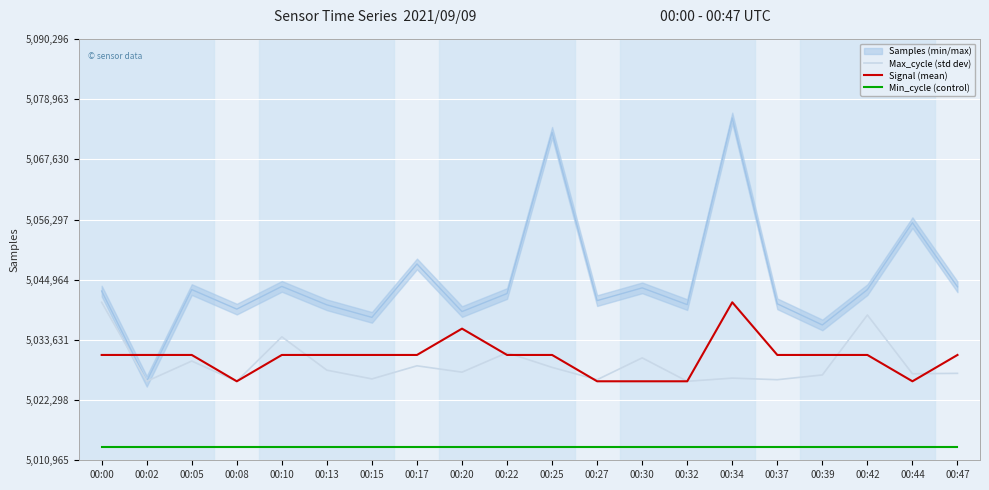

At which label does Signal reach its minimum?

00:08